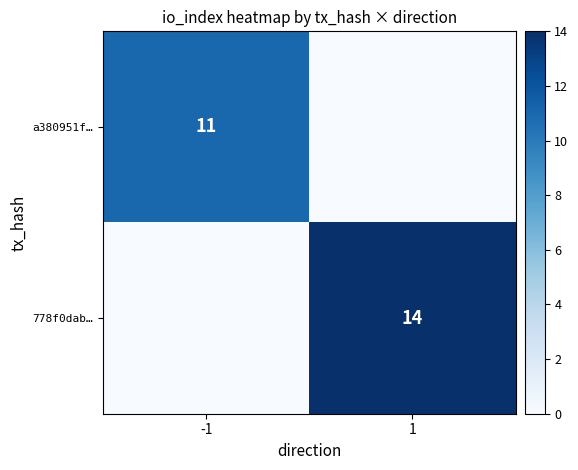

At how many categories does at least one series exceed 5?

2